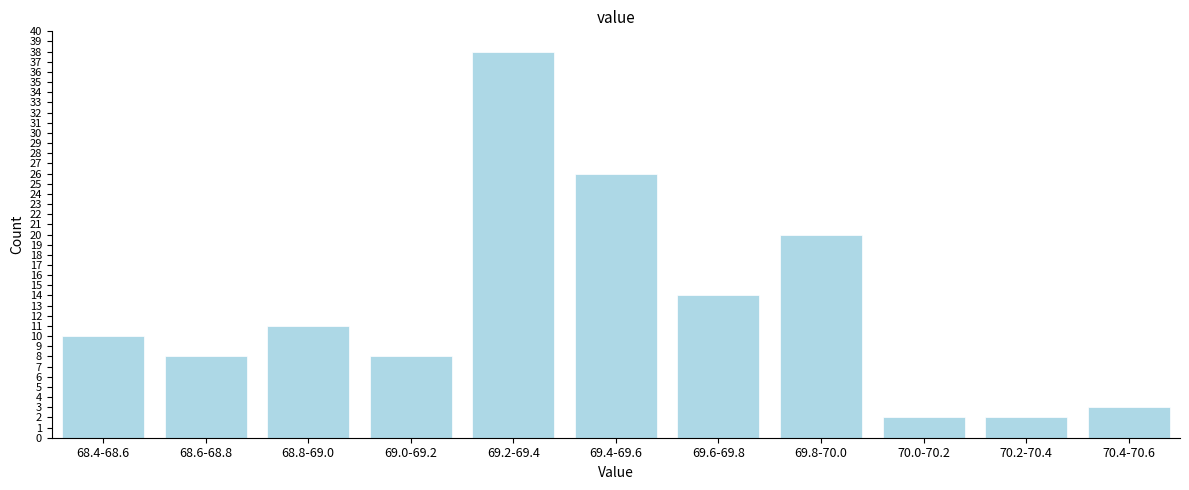

Reading left to right, transcribe all the data shown in this chart.

10	8	11	8	38	26	14	20	2	2	3